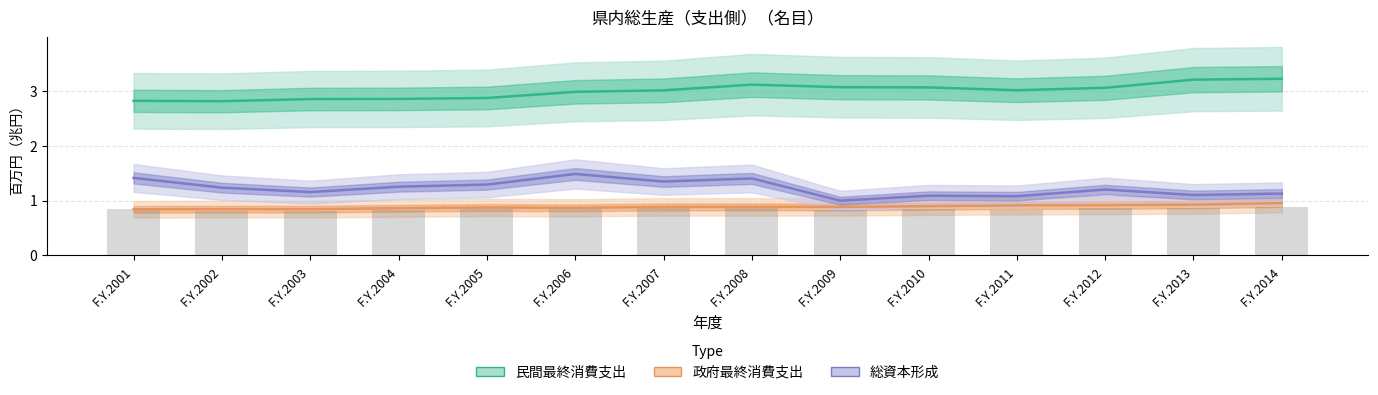

What is the value of the 民間最終消費支出 bar at the 5th from the left?

2.9